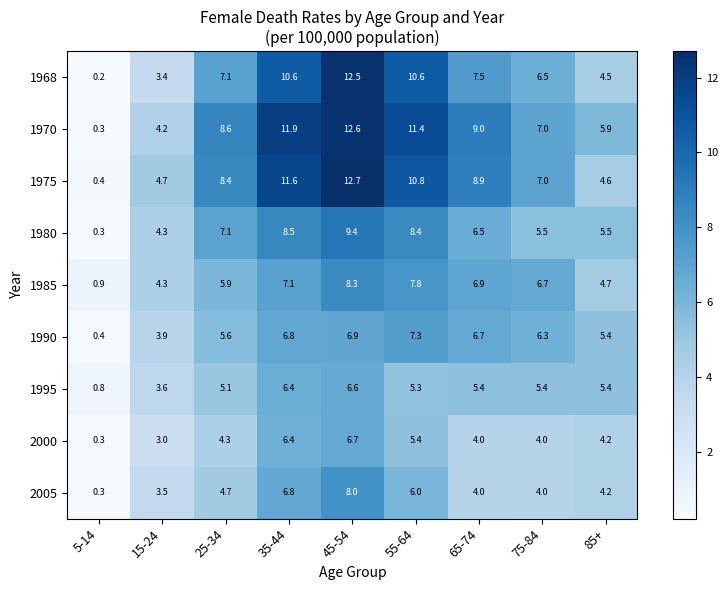

Where does the 1995 series first go above 5?

25-34